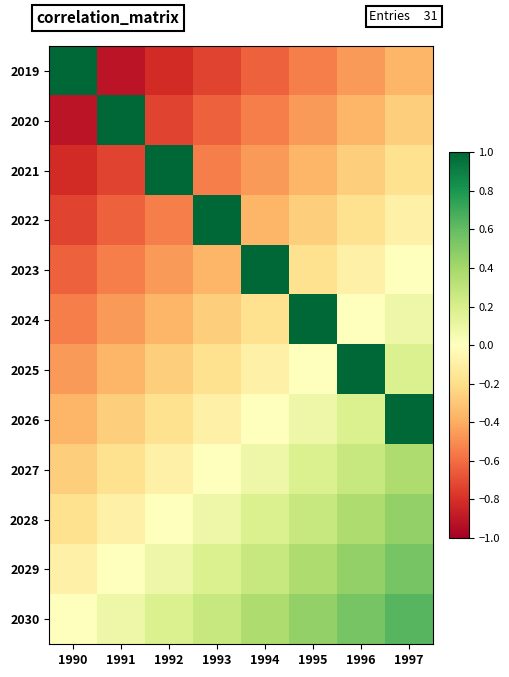

Reading left to right, list all the values displayed in this chart.

2019: 1990=1.0	1991=-0.9	1992=-0.8	1993=-0.7	1994=-0.6	1995=-0.5	1996=-0.5	1997=-0.4
2020: 1990=-0.9	1991=1.0	1992=-0.7	1993=-0.6	1994=-0.5	1995=-0.5	1996=-0.4	1997=-0.3
2021: 1990=-0.8	1991=-0.7	1992=1.0	1993=-0.5	1994=-0.5	1995=-0.4	1996=-0.3	1997=-0.2
2022: 1990=-0.7	1991=-0.6	1992=-0.5	1993=1.0	1994=-0.4	1995=-0.3	1996=-0.2	1997=-0.1
2023: 1990=-0.6	1991=-0.5	1992=-0.5	1993=-0.4	1994=1.0	1995=-0.2	1996=-0.1	1997=0.0
2024: 1990=-0.5	1991=-0.5	1992=-0.4	1993=-0.3	1994=-0.2	1995=1.0	1996=0.0	1997=0.1
2025: 1990=-0.5	1991=-0.4	1992=-0.3	1993=-0.2	1994=-0.1	1995=0.0	1996=1.0	1997=0.2
2026: 1990=-0.4	1991=-0.3	1992=-0.2	1993=-0.1	1994=0.0	1995=0.1	1996=0.2	1997=1.0
2027: 1990=-0.3	1991=-0.2	1992=-0.1	1993=0.0	1994=0.1	1995=0.2	1996=0.3	1997=0.4
2028: 1990=-0.2	1991=-0.1	1992=0.0	1993=0.1	1994=0.2	1995=0.3	1996=0.4	1997=0.5
2029: 1990=-0.1	1991=0.0	1992=0.1	1993=0.2	1994=0.3	1995=0.4	1996=0.5	1997=0.5
2030: 1990=0.0	1991=0.1	1992=0.2	1993=0.3	1994=0.4	1995=0.5	1996=0.5	1997=0.6